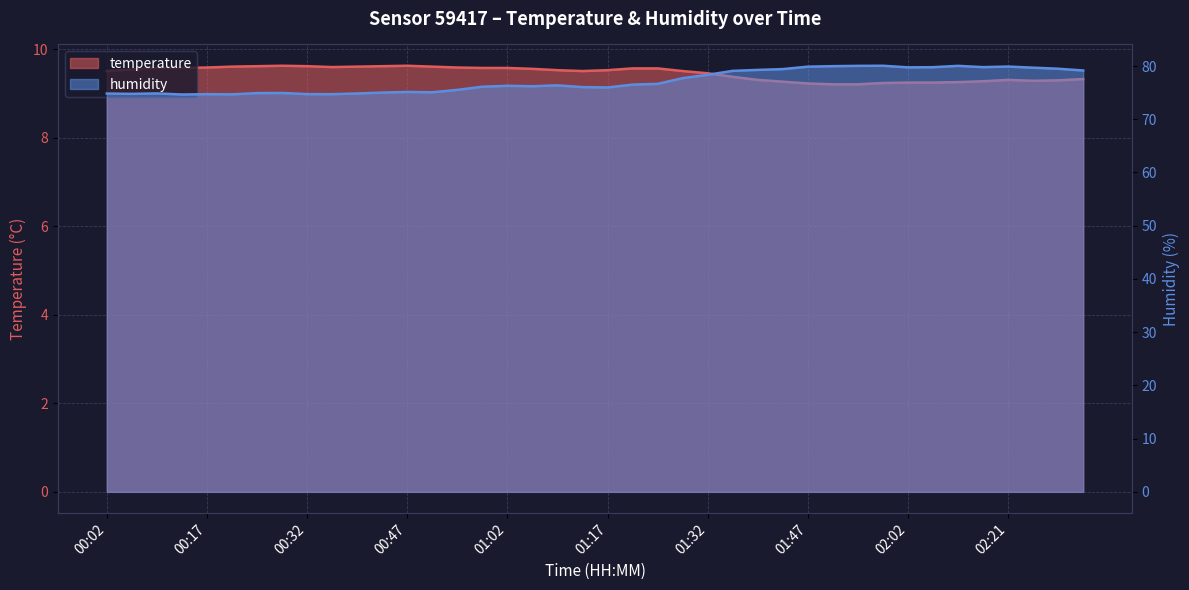

True or false: humidity has more than 2 points higher than both neighbors.

True